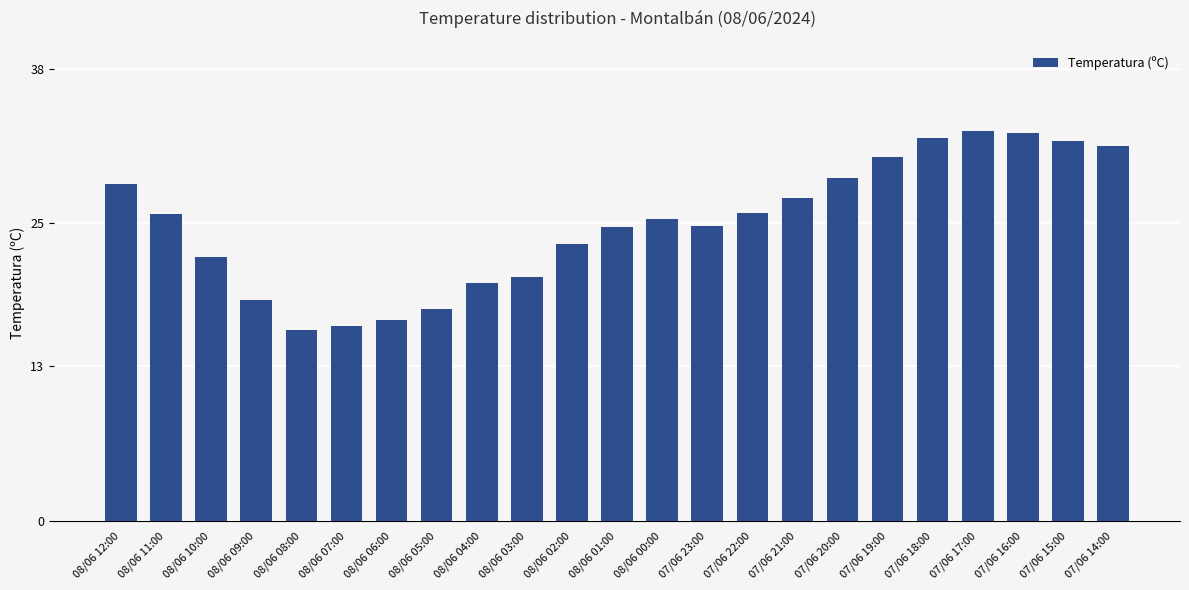

At which category does the chart reach its minimum across all series?

08/06 08:00